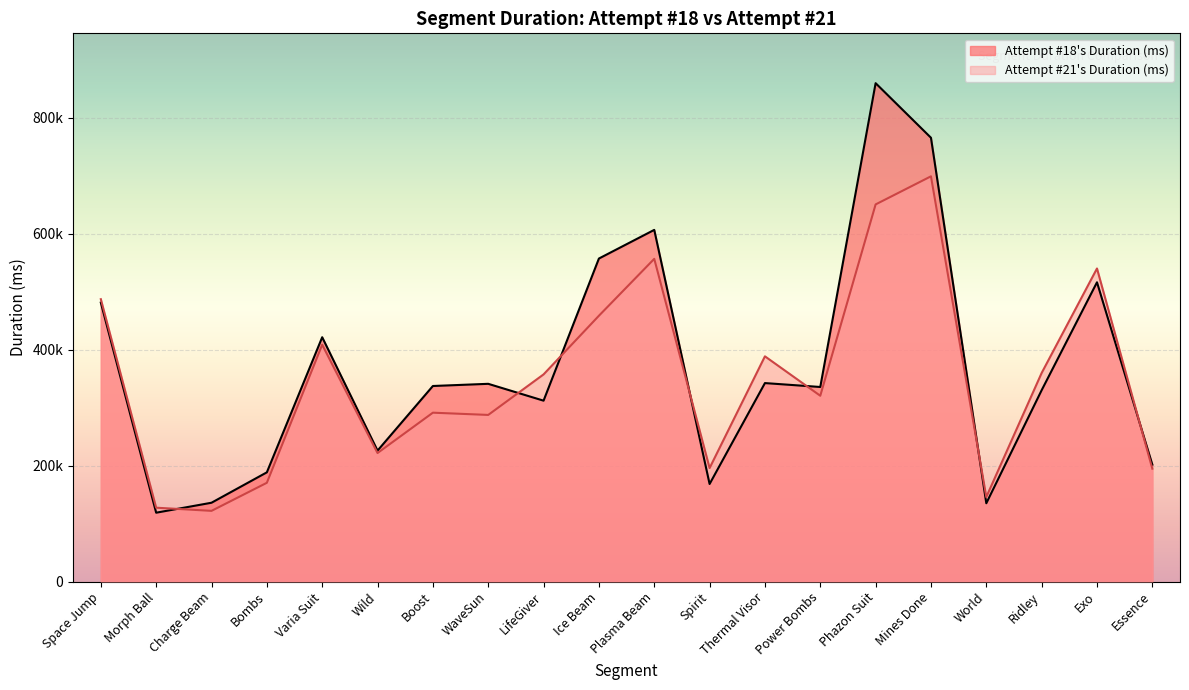

Reading left to right, extract all data points from this chart.

Attempt #18's Duration (ms): Space Jump=481297	Morph Ball=118741	Charge Beam=135949	Bombs=188398	Varia Suit=421537	Wild=225865	Boost=337376	WaveSun=341137	LifeGiver=312065	Ice Beam=557312	Plasma Beam=606763	Spirit=168293	Thermal Visor=342418	Power Bombs=335673	Phazon Suit=859920	Mines Done=765753	World=135041	Ridley=330104	Exo=516328	Essence=201680
Attempt #21's Duration (ms): Space Jump=487186	Morph Ball=127376	Charge Beam=121921	Bombs=170361	Varia Suit=408626	Wild=221688	Boost=291329	WaveSun=287449	LifeGiver=357386	Ice Beam=458602	Plasma Beam=556786	Spirit=195785	Thermal Visor=388569	Power Bombs=320546	Phazon Suit=650698	Mines Done=699179	World=145793	Ridley=359841	Exo=540162	Essence=194713